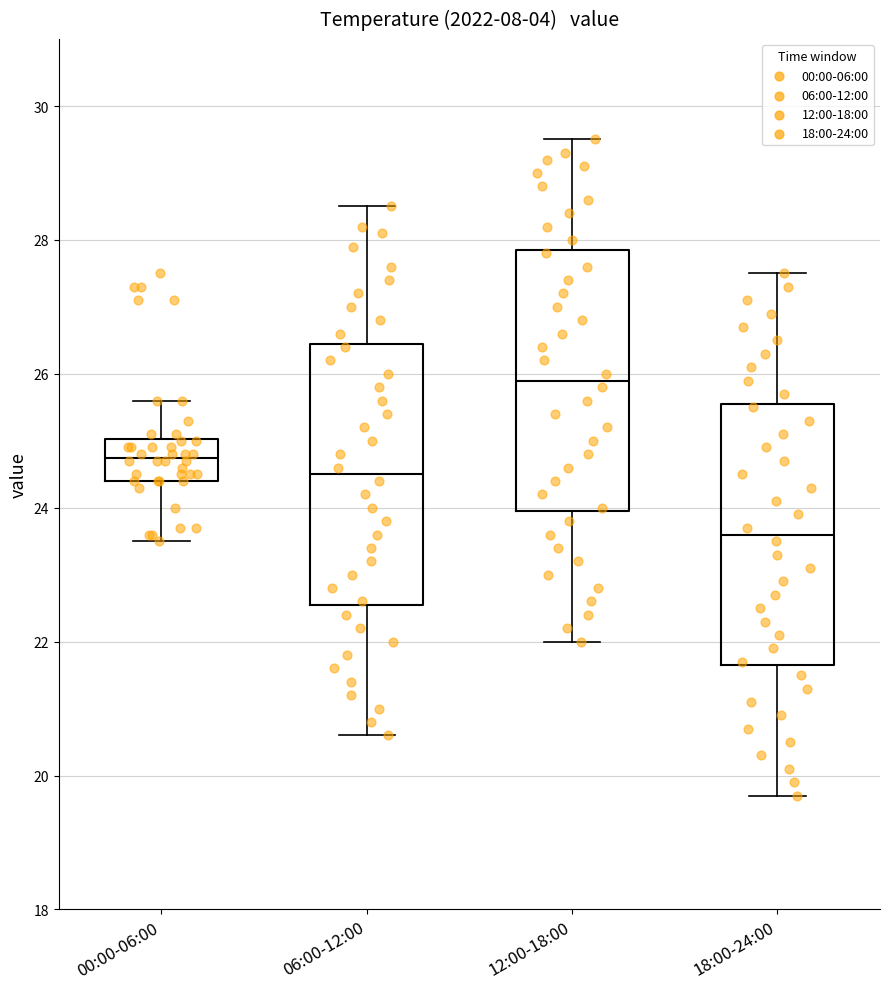

Which box's median line is the lowest?

18:00-24:00